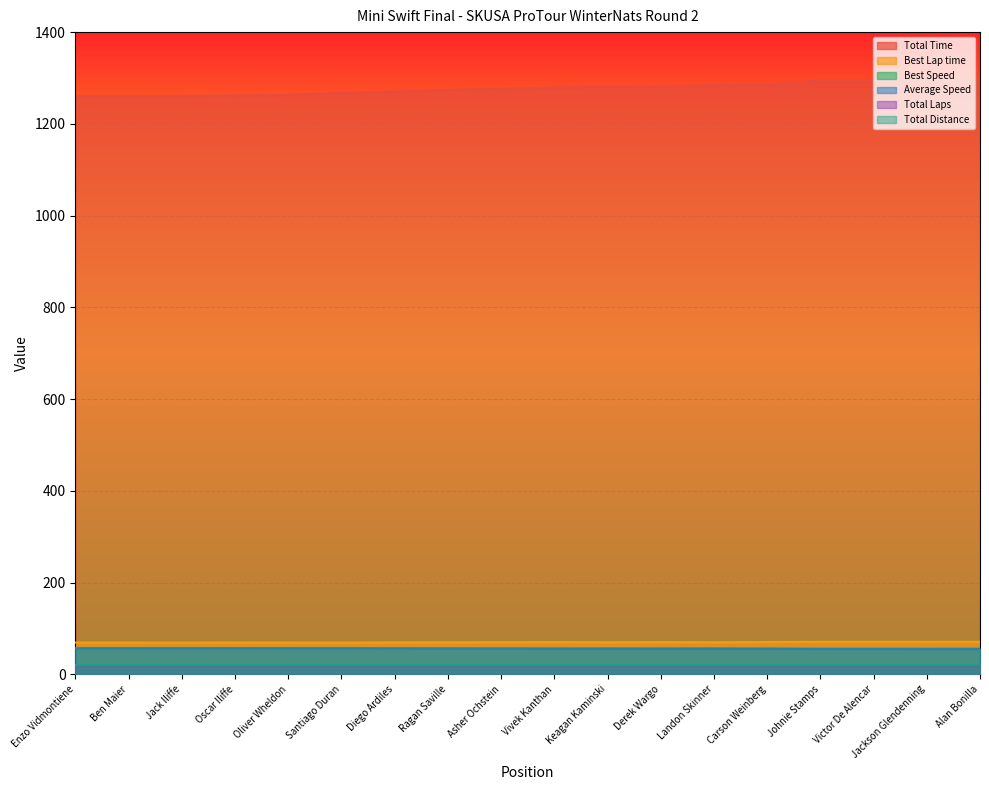

What is the sum of the Total Time values at Oliver Wheldon and Victor De Alencar?

2558.7